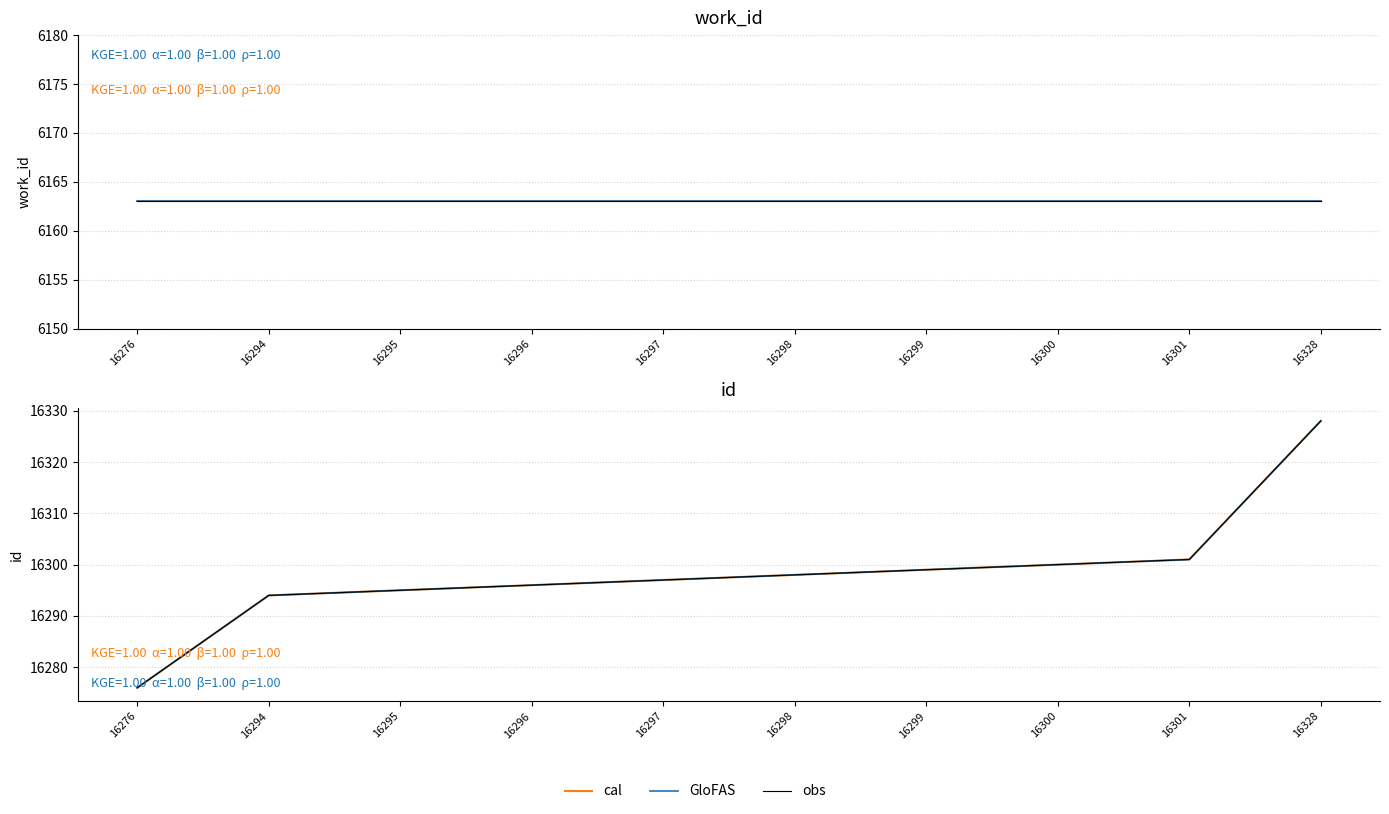

True or false: obs has a value of 9606 at 16294.

False